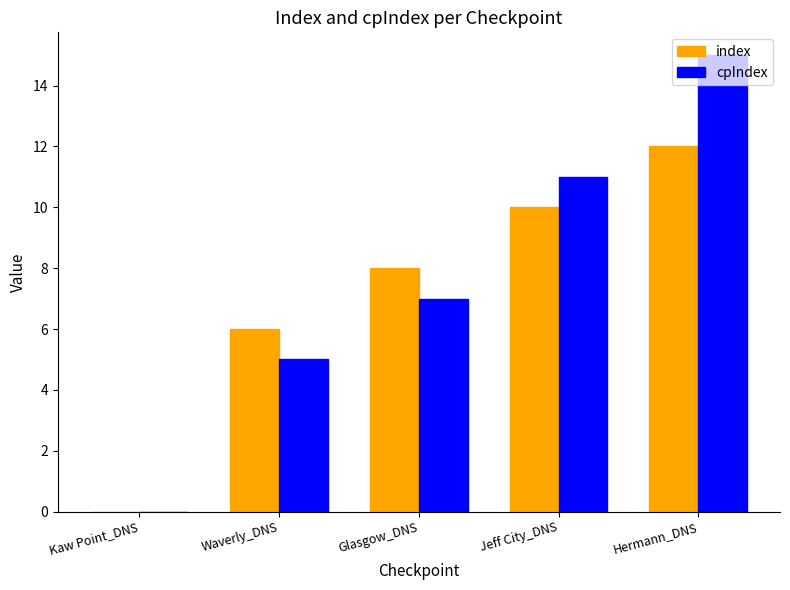

What are all the series names shown in the legend?

index, cpIndex